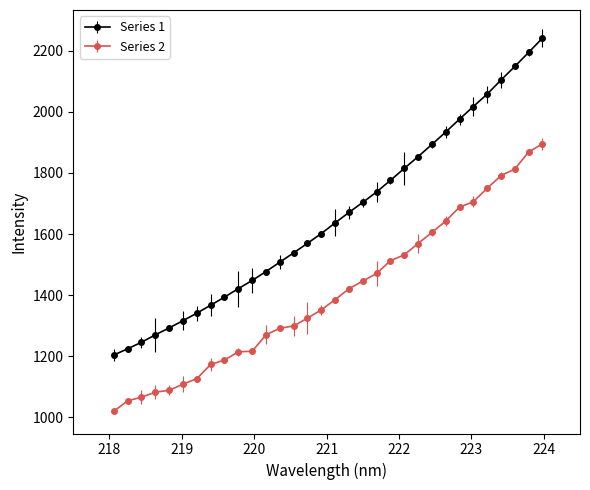

What are all the series names shown in the legend?

Series 1, Series 2